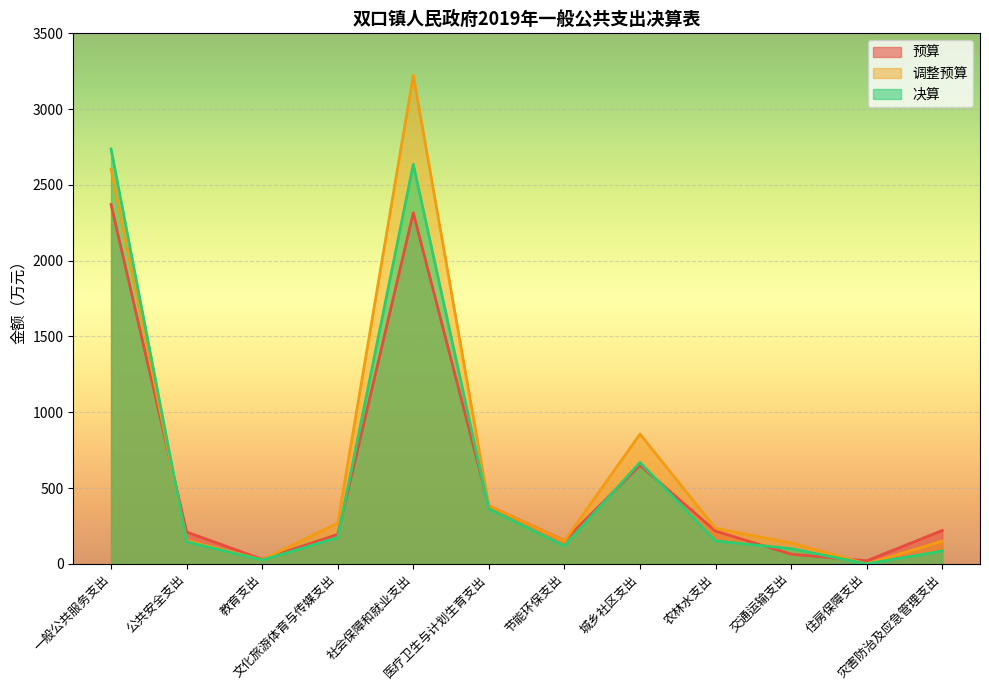

Count the number of data series in this chart.

3